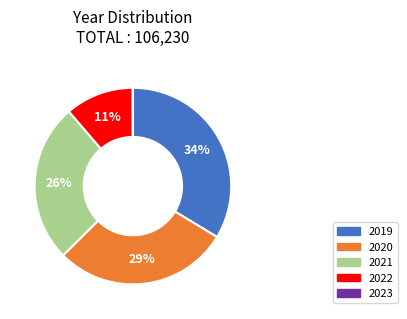

What is the largest slice in the pie chart?

2019